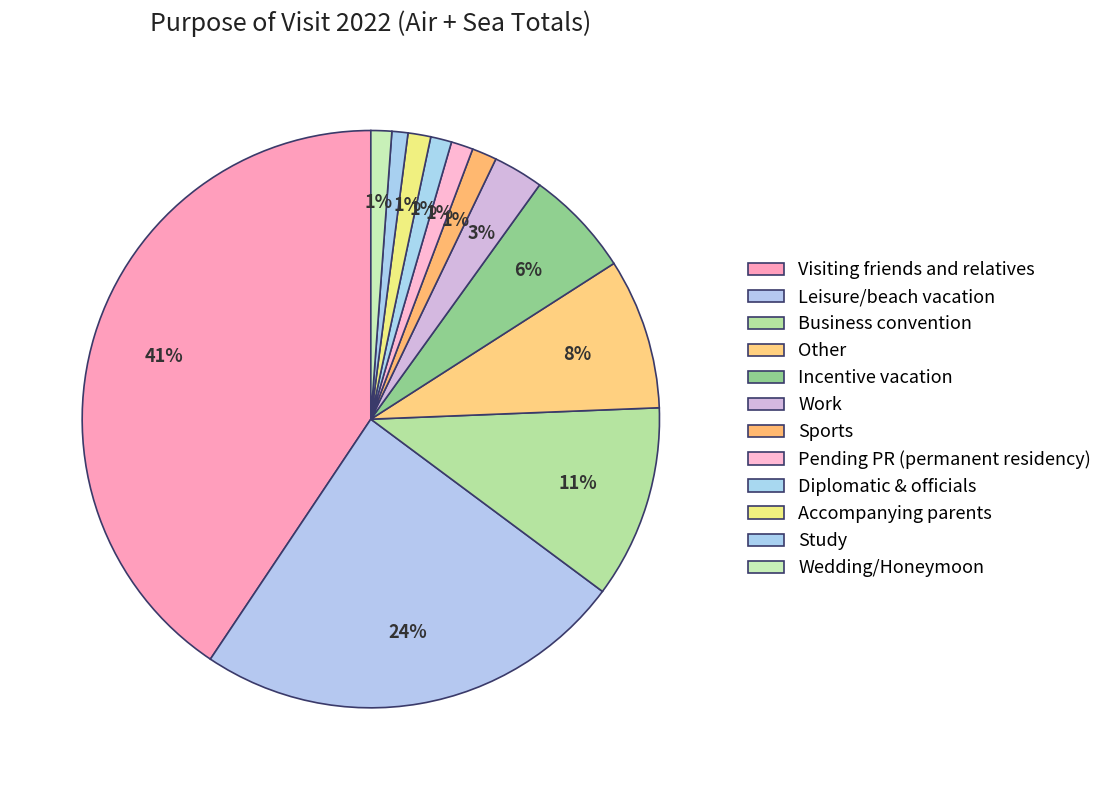

What is the ratio of the value at Accompanying parents to the value at Pending PR (permanent residency)?

1.0